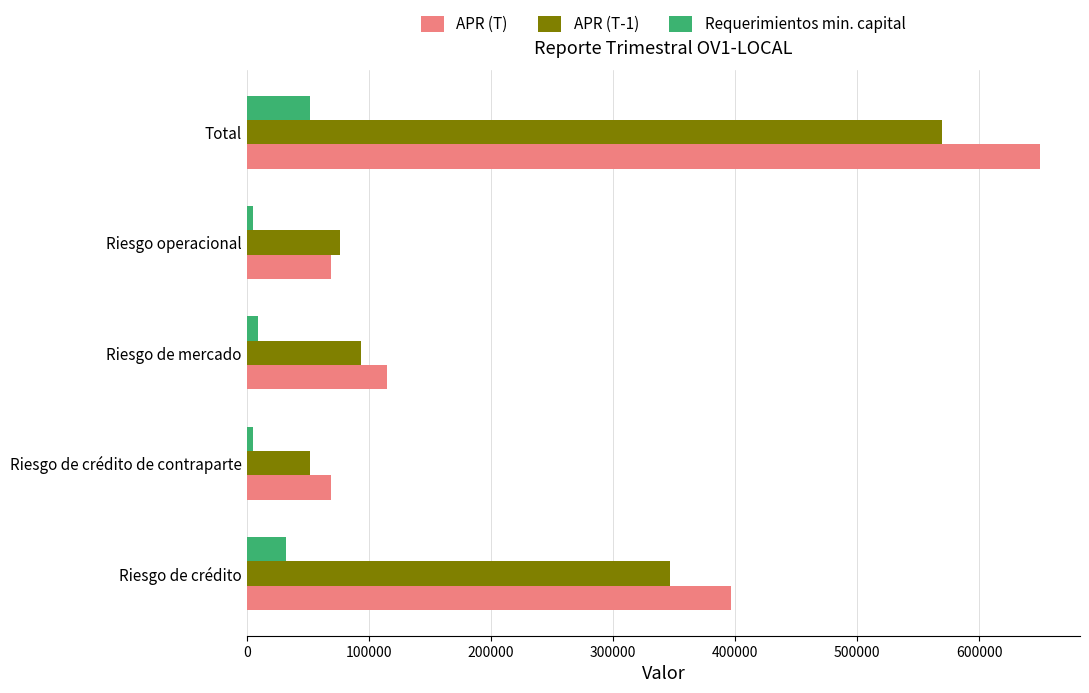

Which series has the largest range (max minus min)?

APR (T)